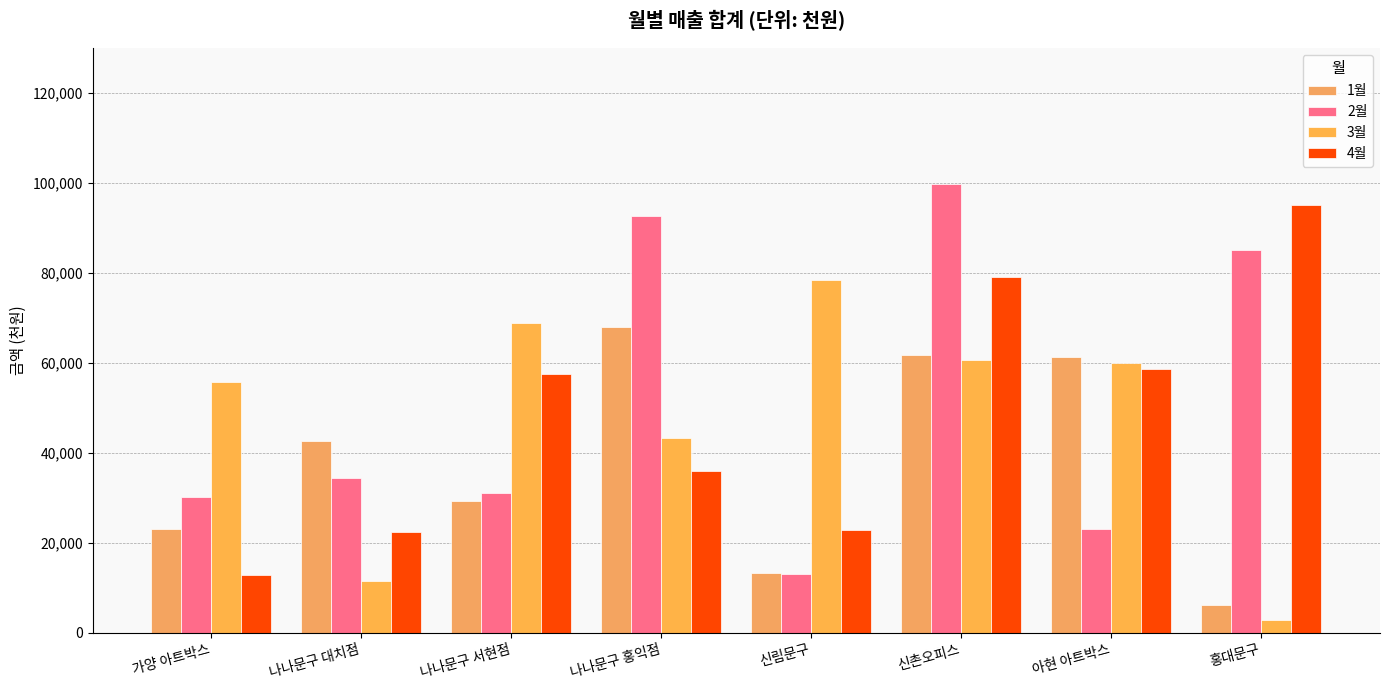

What is the total value across all series at 나나문구 홍익점?

239810